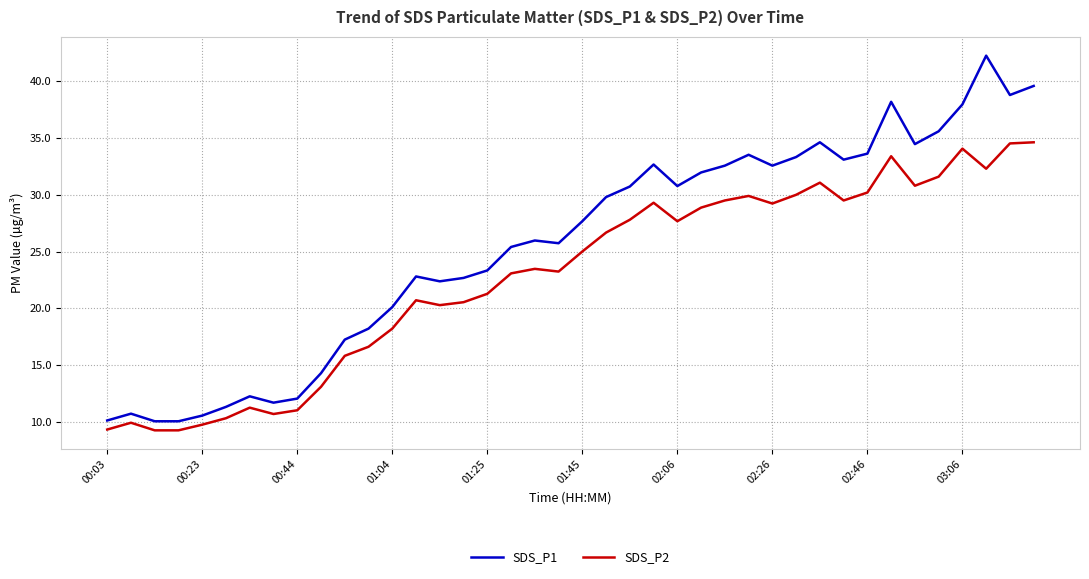

Which series has the largest total across all categories?

SDS_P1